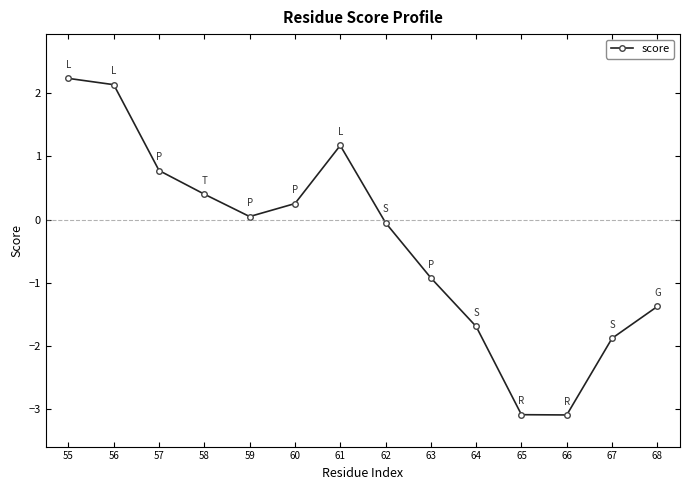

Is it true that the value at 67 is -1.9?

True